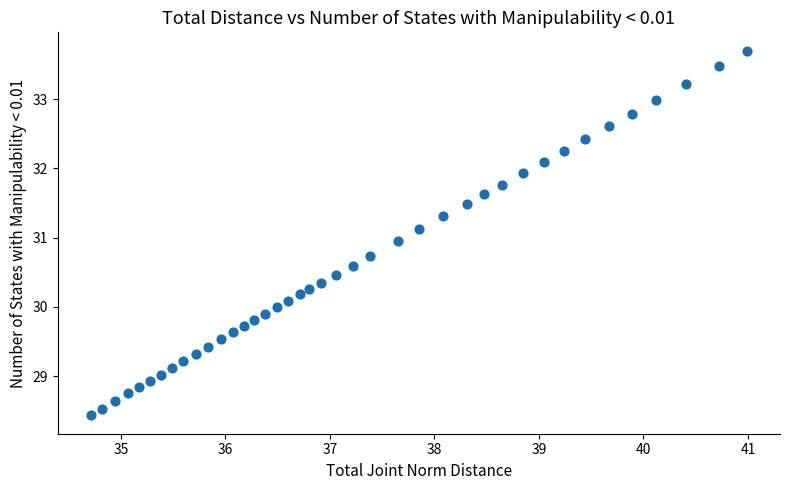

What is the range of Y values (max minus min)?

5.3